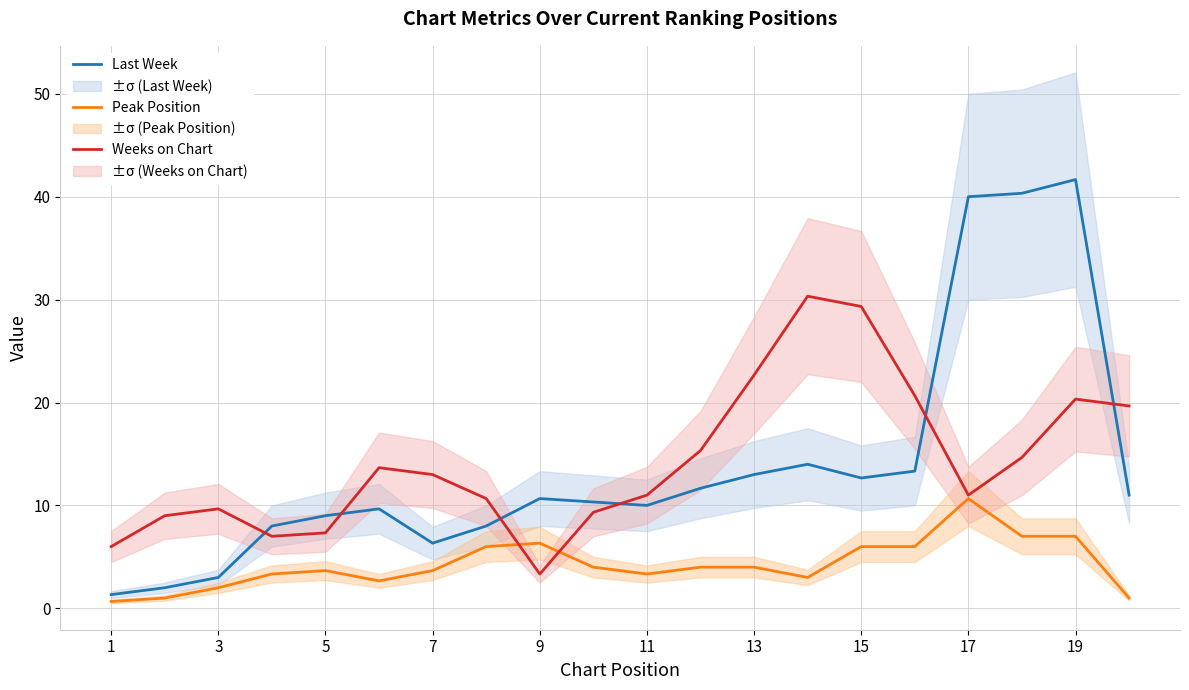

How many lines are shown in the chart?

3